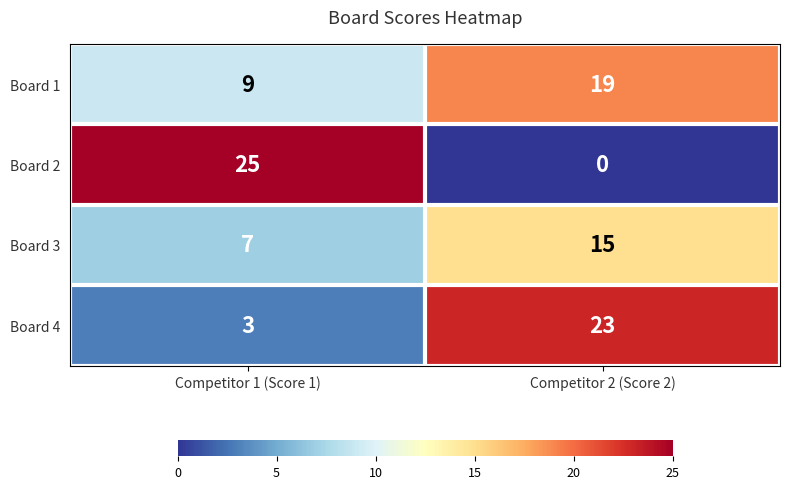

Reading left to right, what are all the values shown in this chart?

Board 1: Competitor 1 (Score 1)=9	Competitor 2 (Score 2)=19
Board 2: Competitor 1 (Score 1)=25	Competitor 2 (Score 2)=0
Board 3: Competitor 1 (Score 1)=7	Competitor 2 (Score 2)=15
Board 4: Competitor 1 (Score 1)=3	Competitor 2 (Score 2)=23